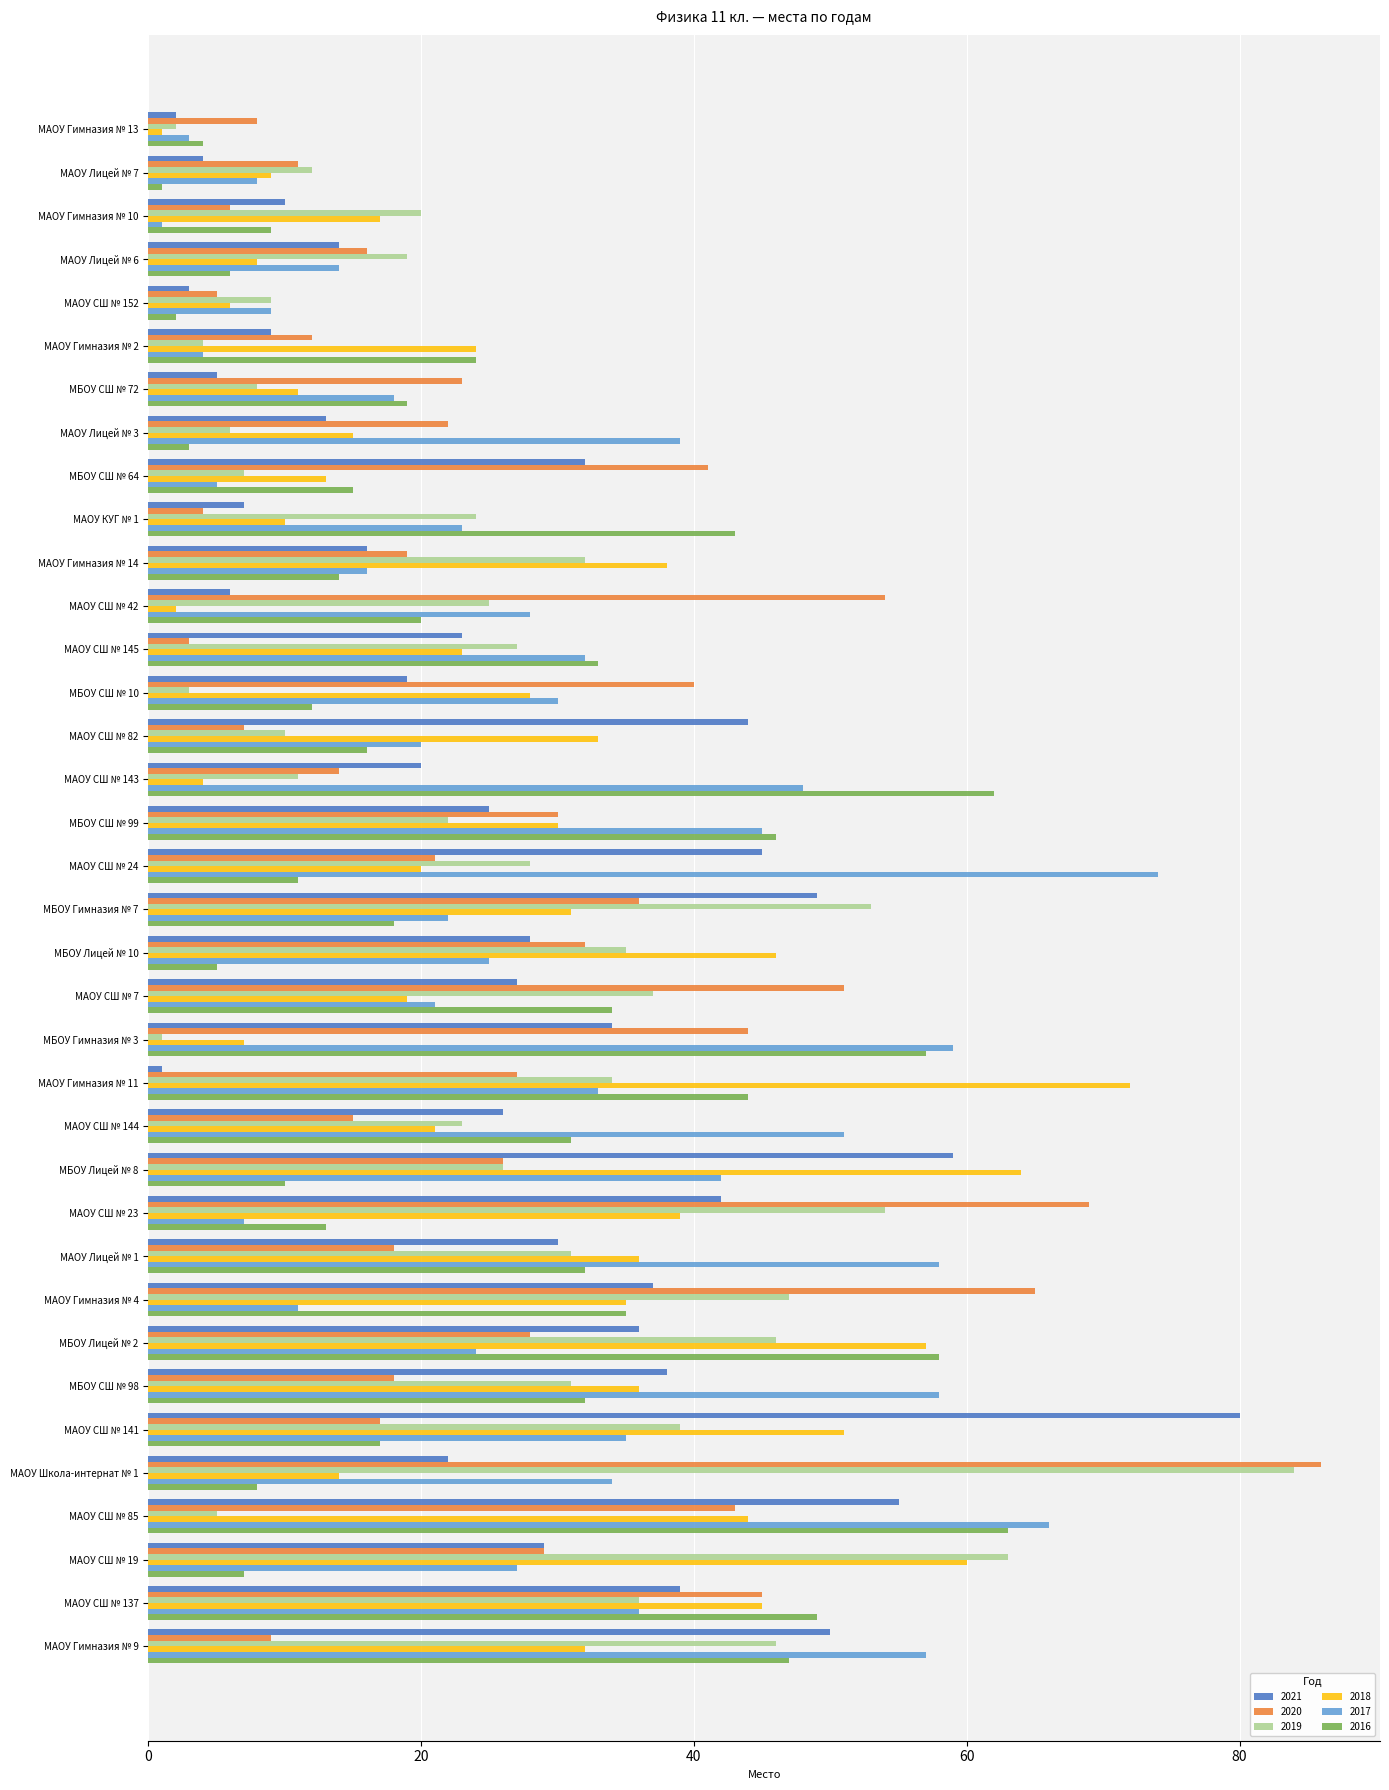

Is it true that 2019 equals 11 at МАОУ СШ № 143?

True